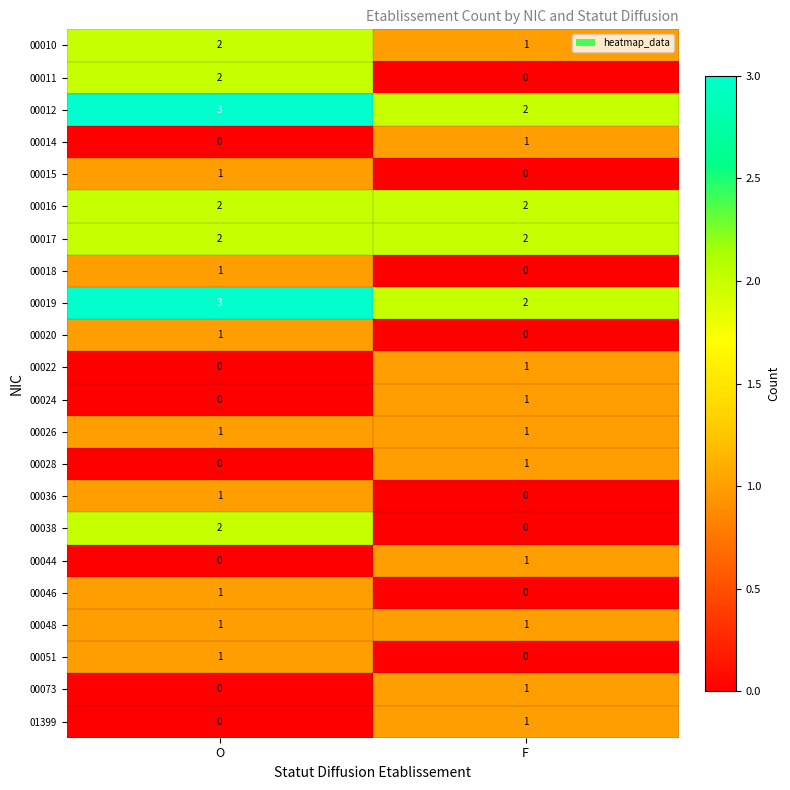

What is the maximum value shown in the chart?

3